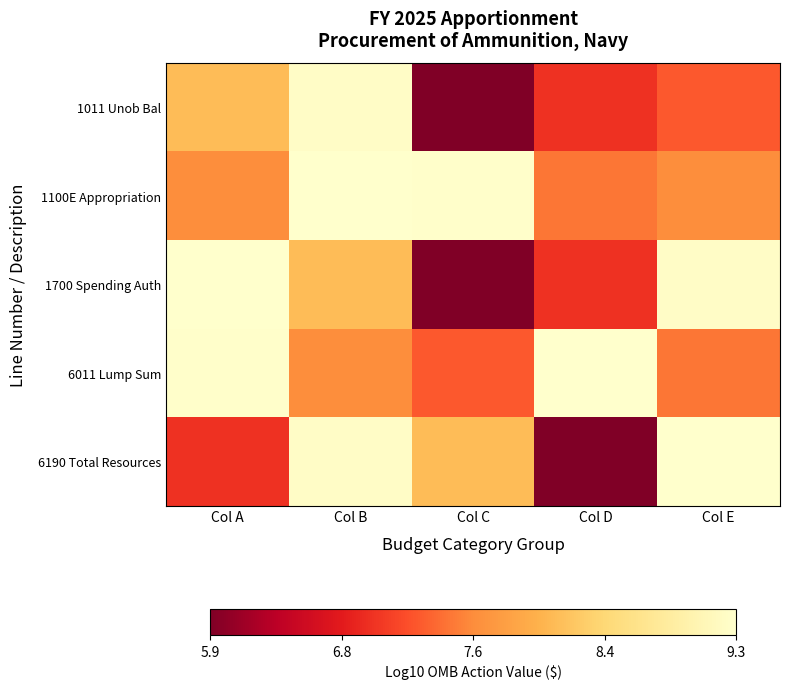

What is the spread (max minus min) of values at Col B?

1.6